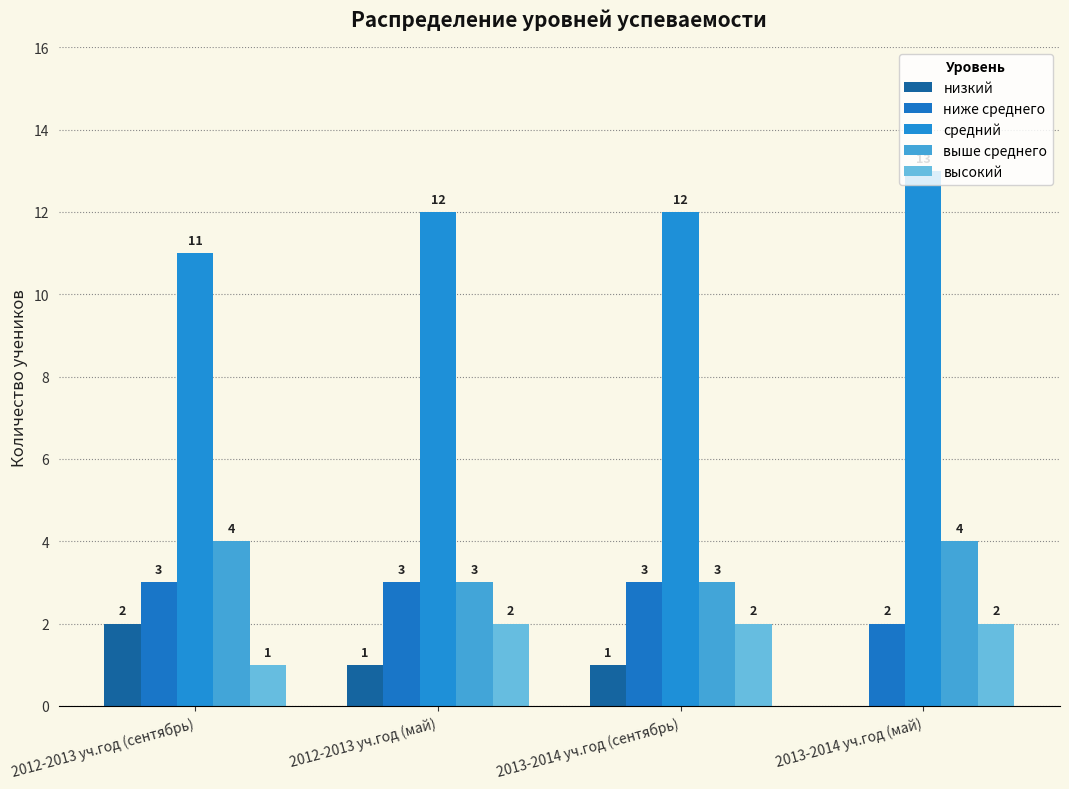

True or false: выше среднего has a value of 1 at 2013-2014 уч.год (май).

False